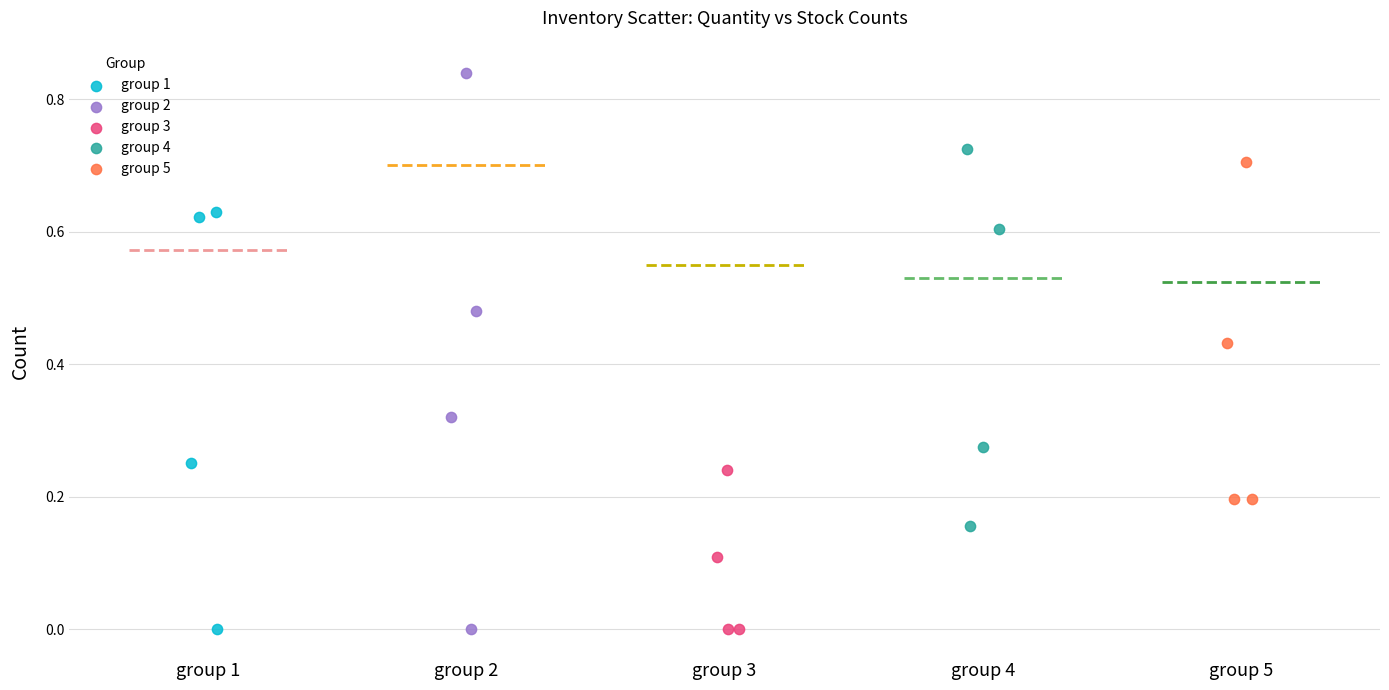

What are all the series names shown in the legend?

group 1, group 2, group 3, group 4, group 5